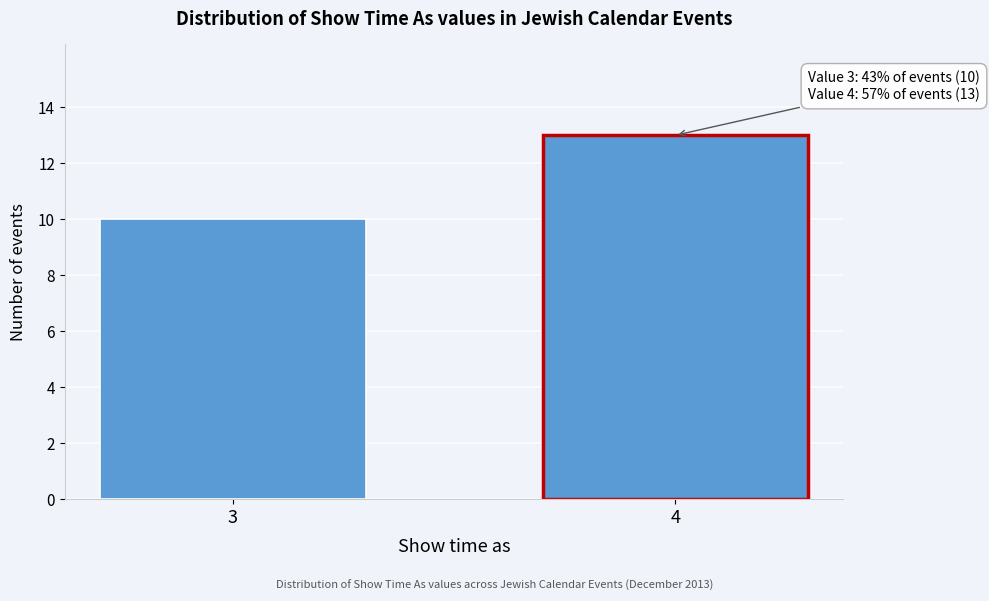

Reading left to right, transcribe all the data shown in this chart.

3=10	4=13